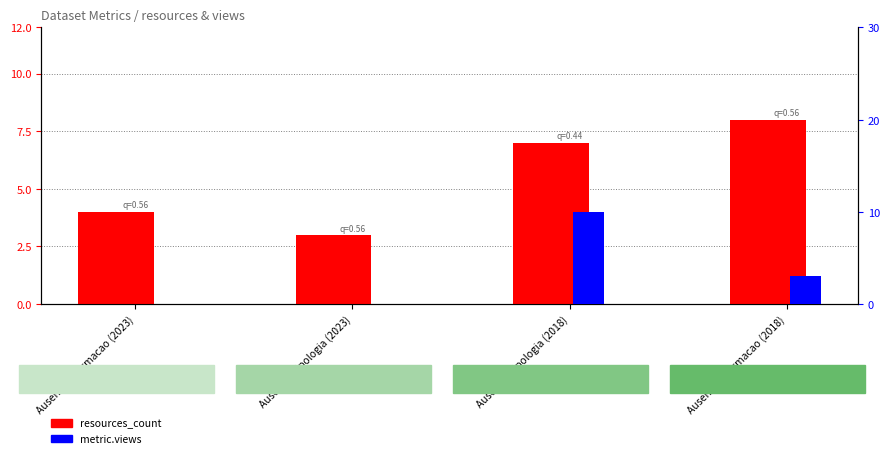

Count the resources_count values in the range 4 to 8.

3